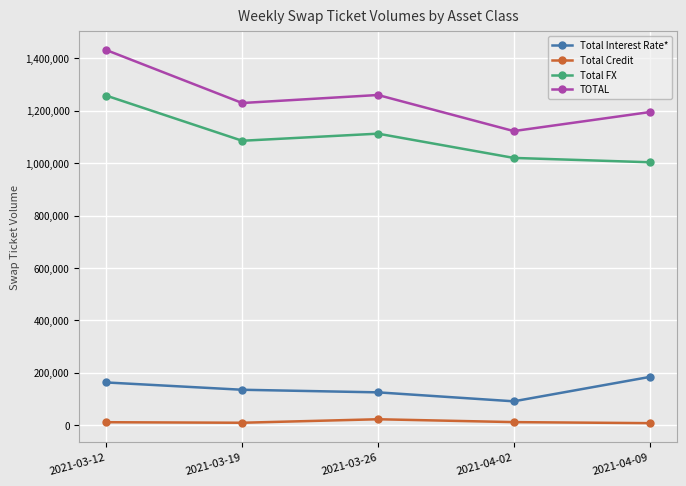

List the series in order of their peak value, lowest first.

Total Credit, Total Interest Rate*, Total FX, TOTAL